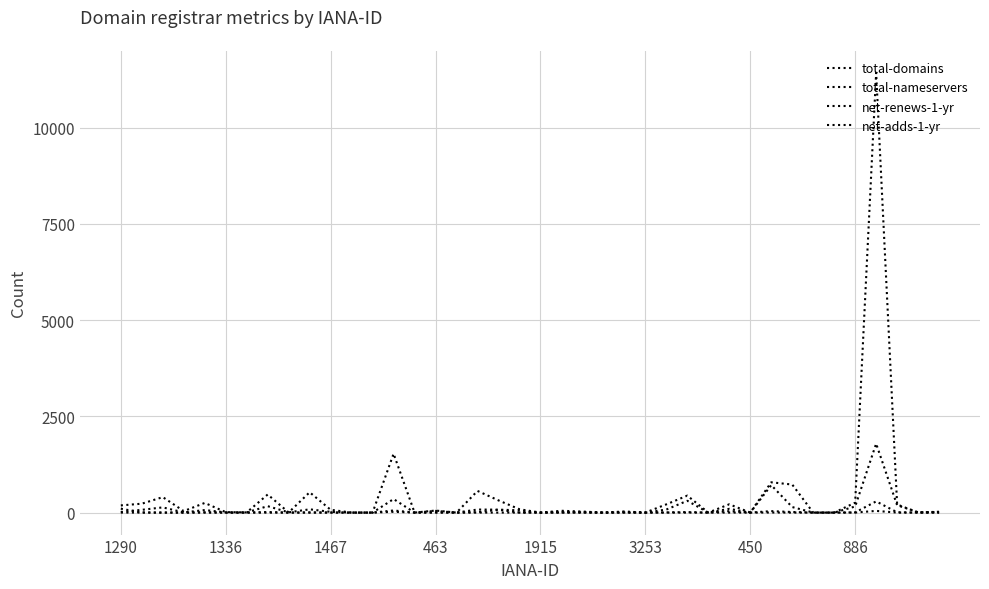

How many lines are shown in the chart?

4